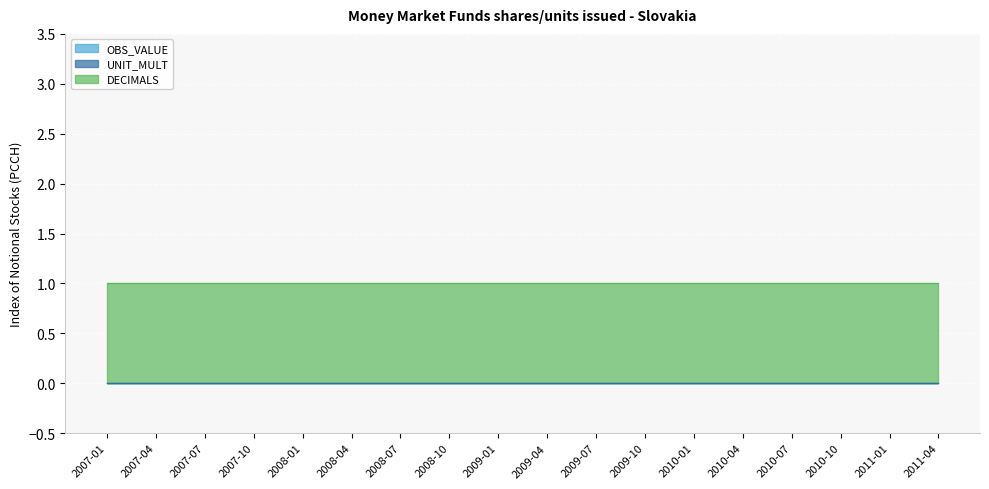

What is the label of the 7th point from the left?

2008-07